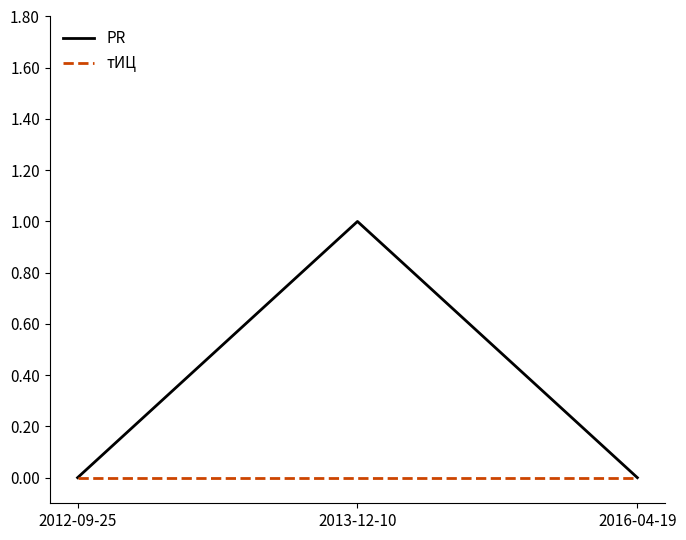

Reading left to right, what are all the values shown in this chart?

PR: 0	1	0
тИЦ: 0	0	0